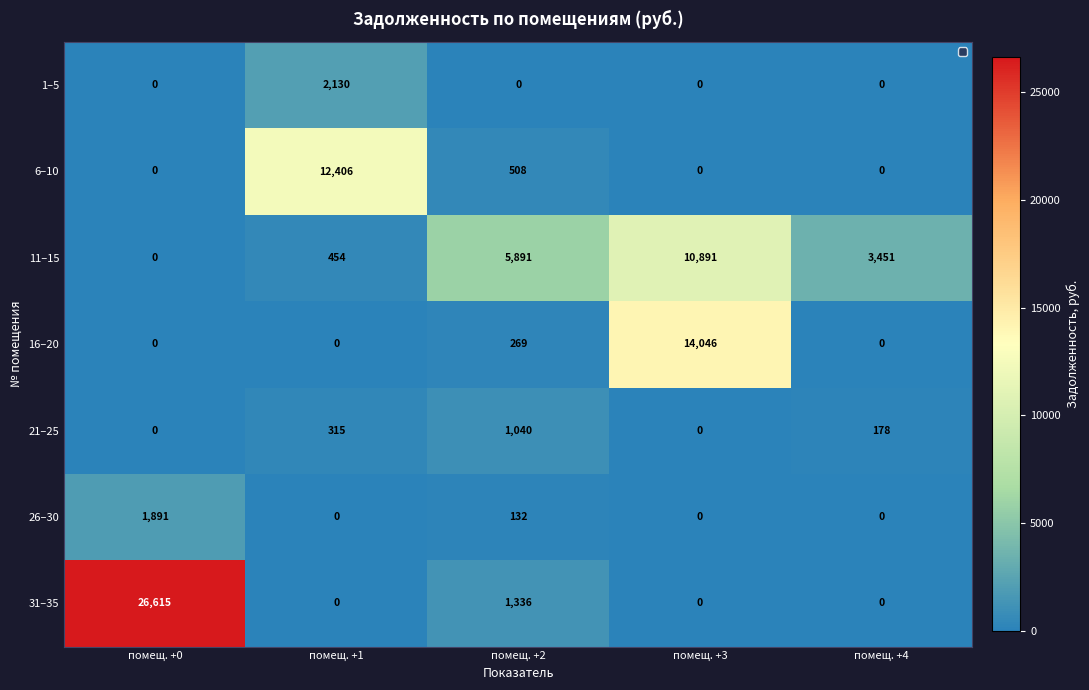

Is the value of 31–35 at помещ. +2 greater than the value of 16–20 at помещ. +0?

Yes